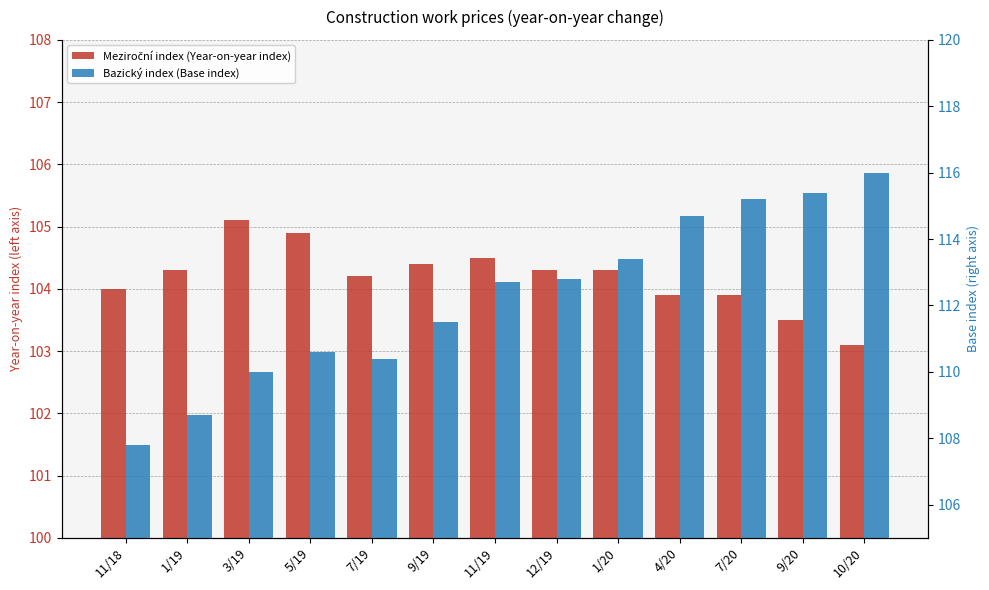

Reading right to left, list all the values displayed in this chart.

Meziroční index (Year-on-year index): 103.1	103.5	103.9	103.9	104.3	104.3	104.5	104.4	104.2	104.9	105.1	104.3	104.0
Bazický index (Base index): 116.0	115.4	115.2	114.7	113.4	112.8	112.7	111.5	110.4	110.6	110.0	108.7	107.8